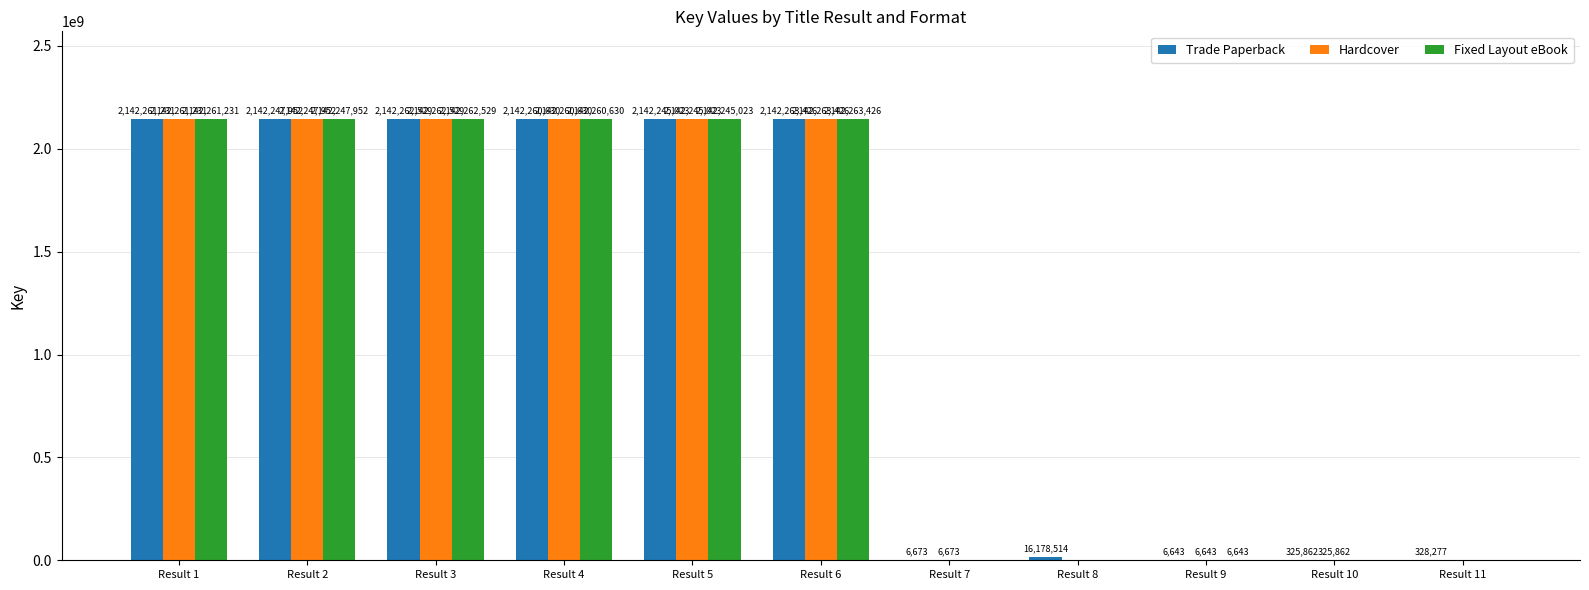

At which label does Hardcover reach its peak?

Result 6